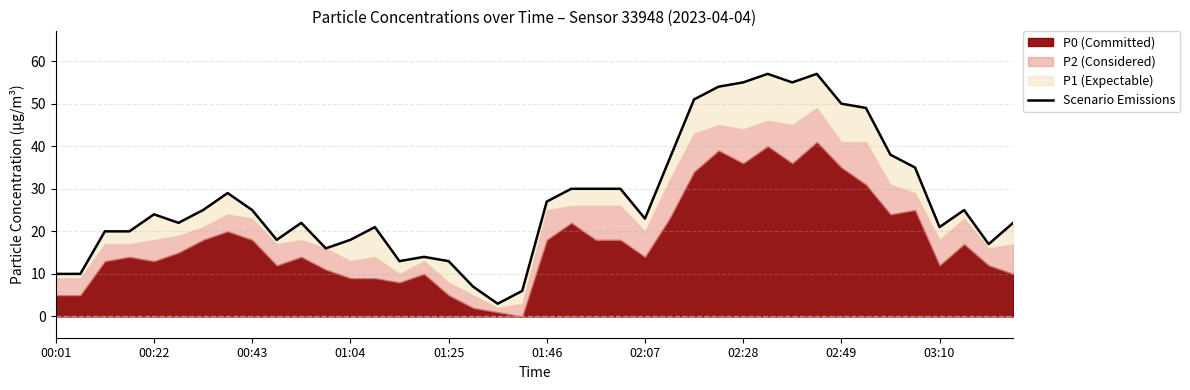

What is the sum of the values at 38 and 17?

24